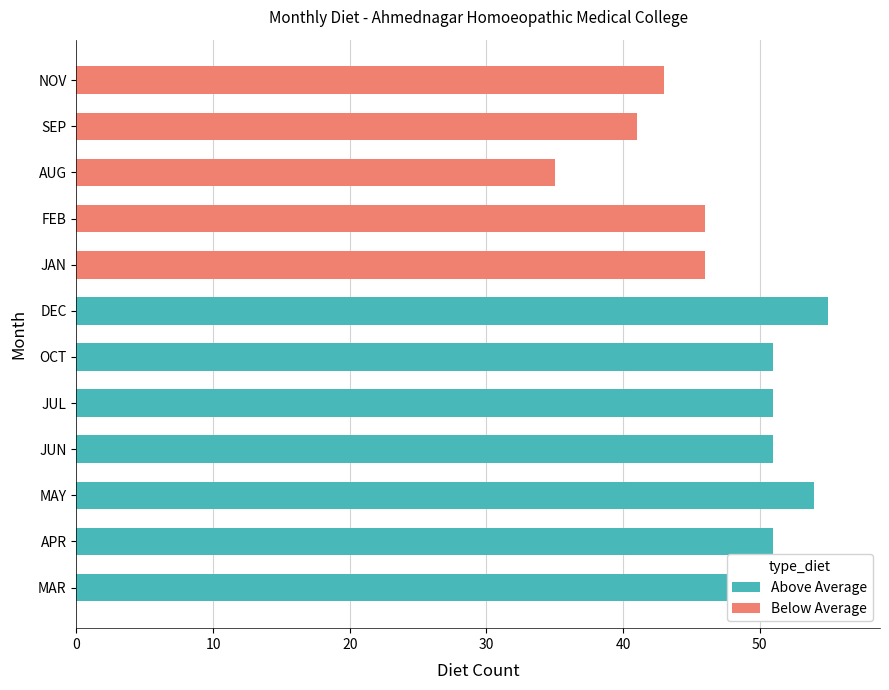

Reading left to right, extract all data points from this chart.

JAN=46	FEB=46	MAR=56	APR=51	MAY=54	JUN=51	JUL=51	AUG=35	SEP=41	OCT=51	NOV=43	DEC=55